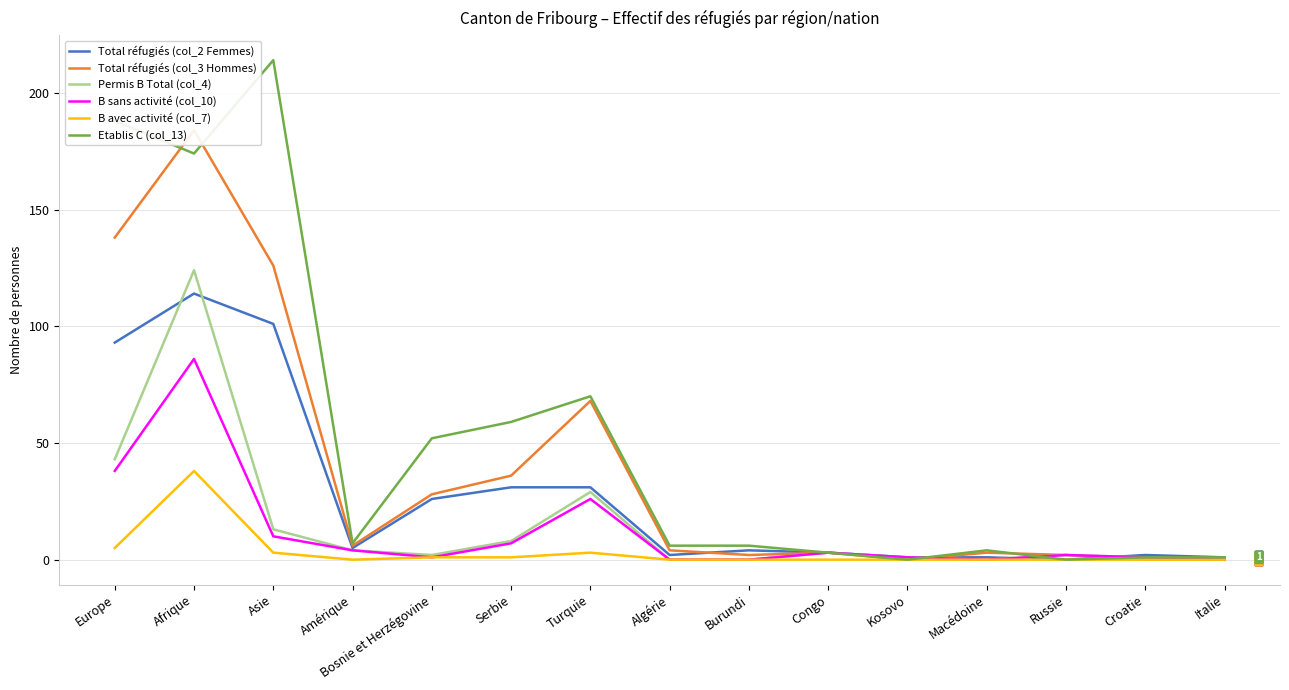

Reading right to left, list all the values displayed in this chart.

Total réfugiés (col_2 Femmes): 1	2	0	1	1	3	4	2	31	31	26	5	101	114	93
Total réfugiés (col_3 Hommes): 0	0	2	3	0	3	2	4	68	36	28	6	126	184	138
Permis B Total (col_4): 0	1	2	0	1	3	0	0	29	8	2	4	13	124	43
B sans activité (col_10): 0	1	2	0	1	3	0	0	26	7	1	4	10	86	38
B avec activité (col_7): 0	0	0	0	0	0	0	0	3	1	1	0	3	38	5
Etablis C (col_13): 1	1	0	4	0	3	6	6	70	59	52	7	214	174	188